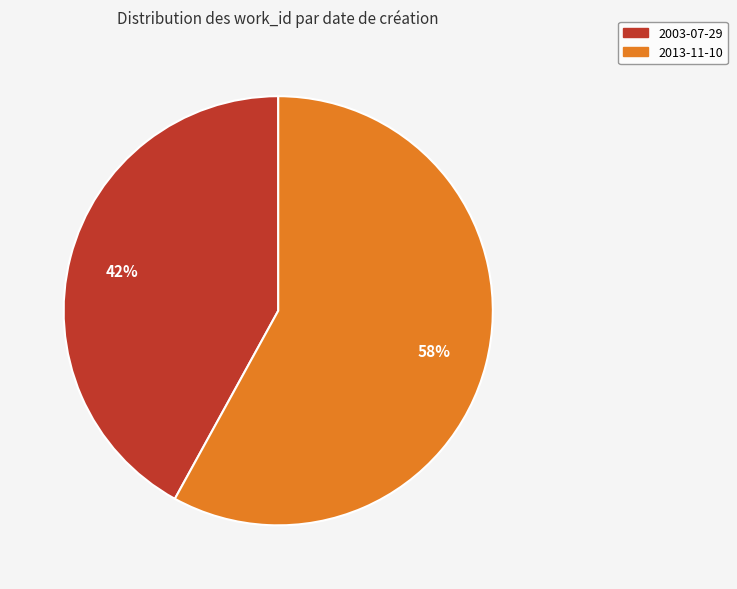

How many segments does this pie chart have?

2